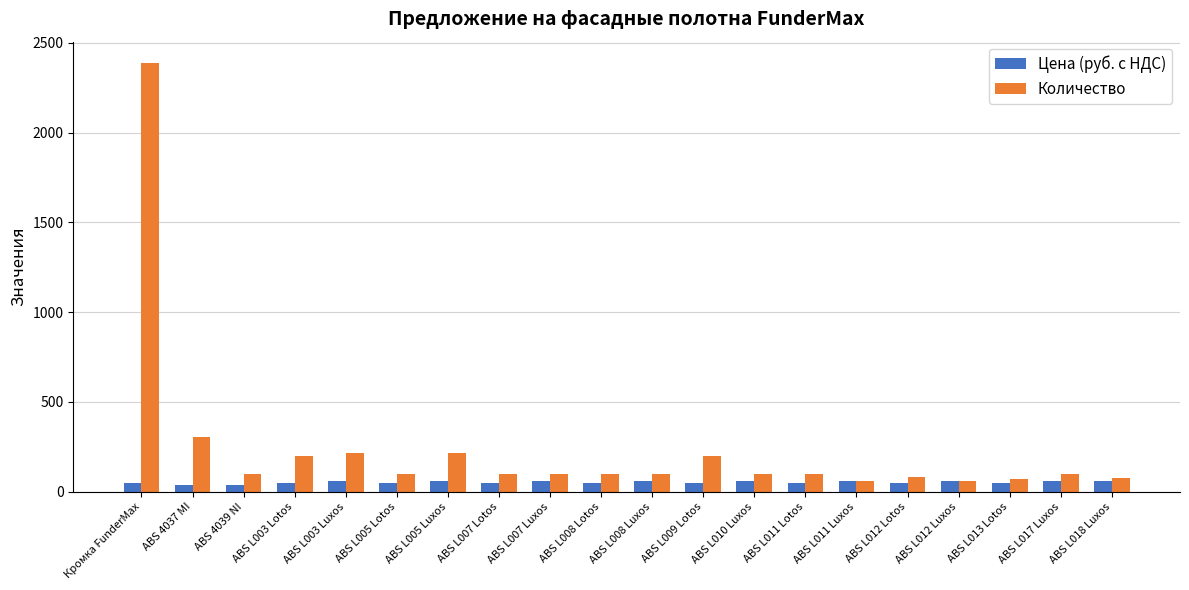

What is the difference between the highest and lowest values at ABS L008 Lotos?

54.0